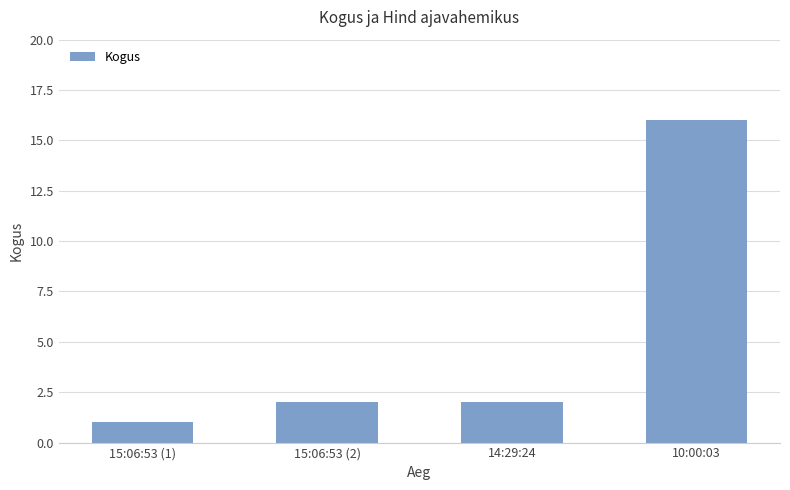

What is the average value?

5